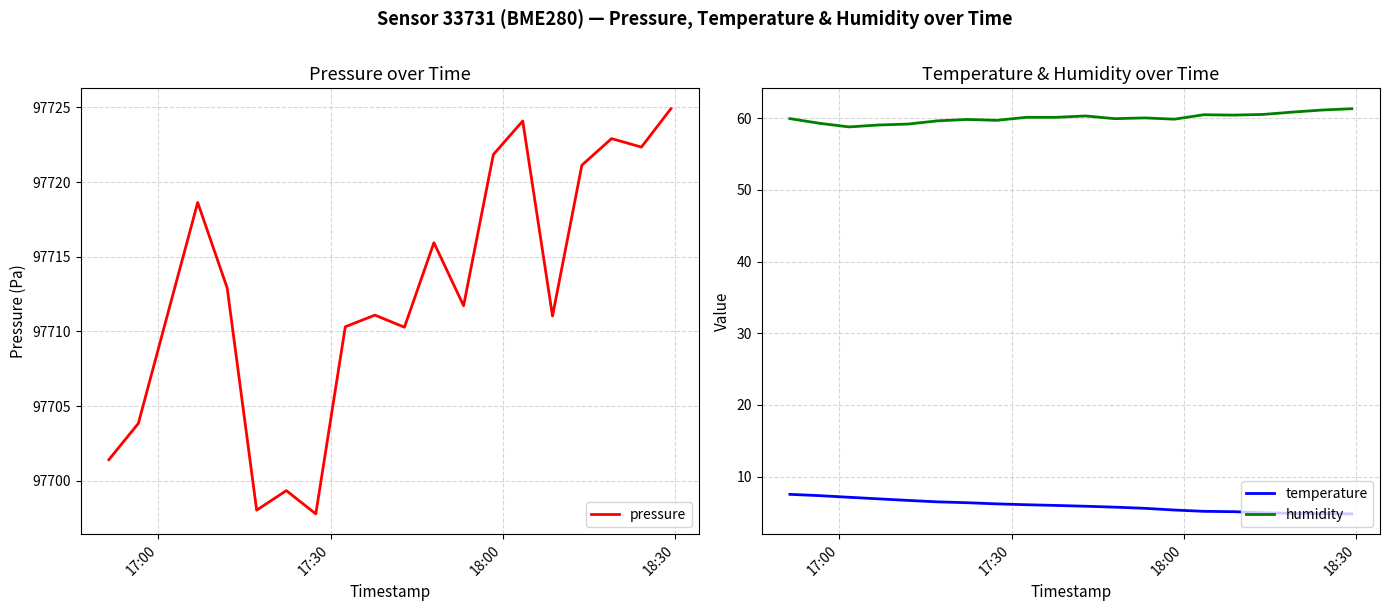

What is the minimum value for temperature?

4.8